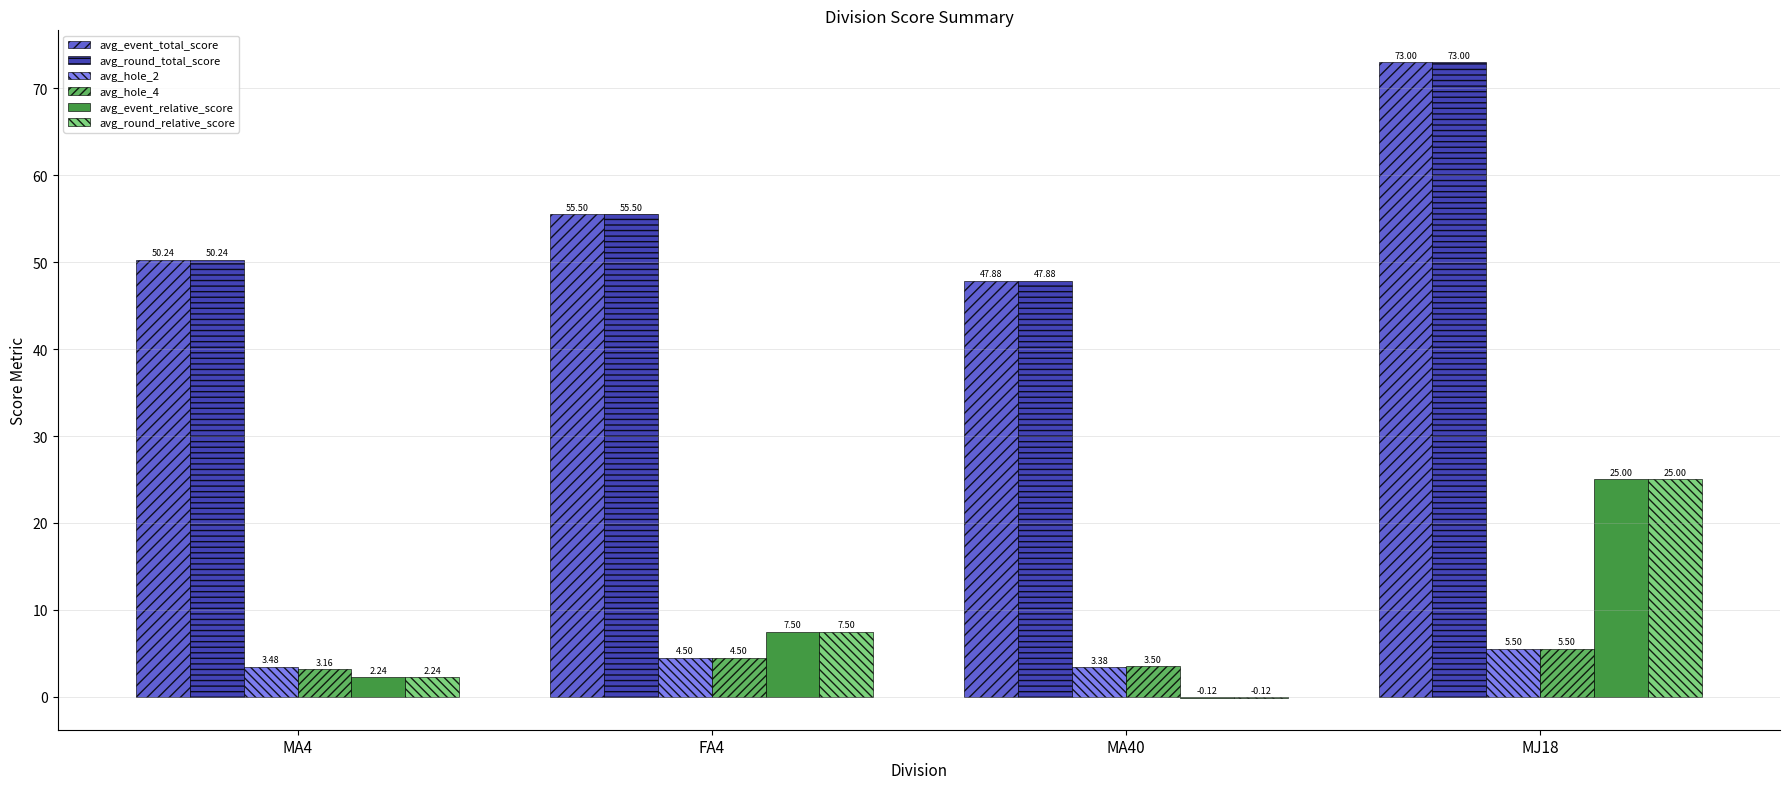

At which category is the sum across all series the highest?

MJ18